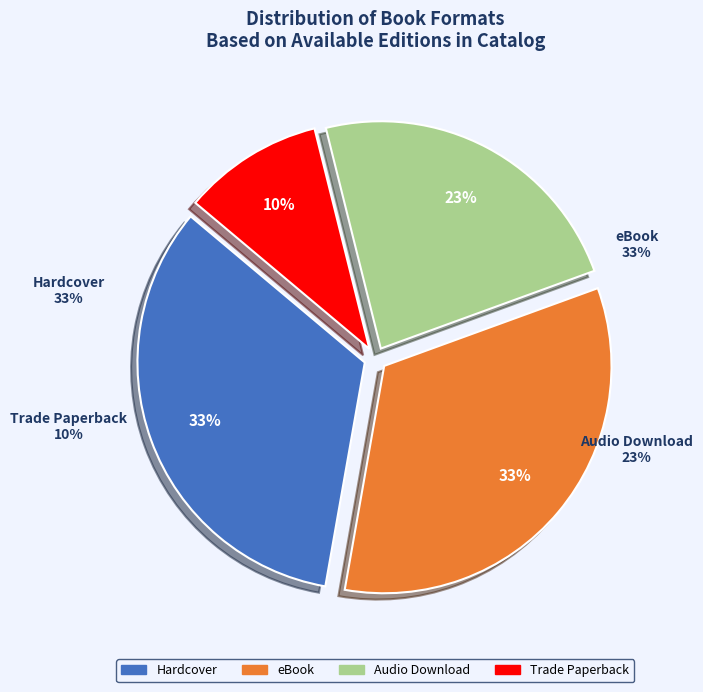

Is it true that eBook is 40% of the pie?

False